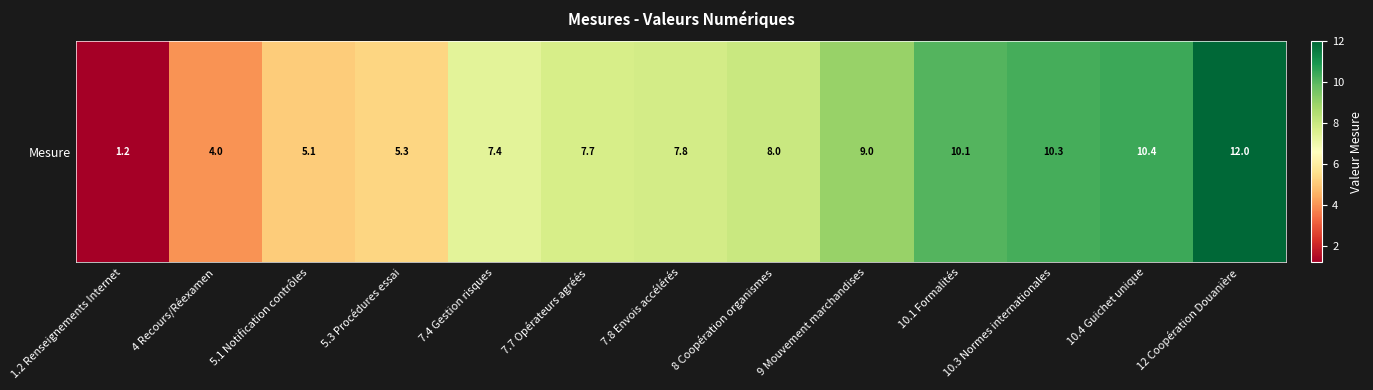

What value does the data have at 5.3 Procédures essai?

5.3